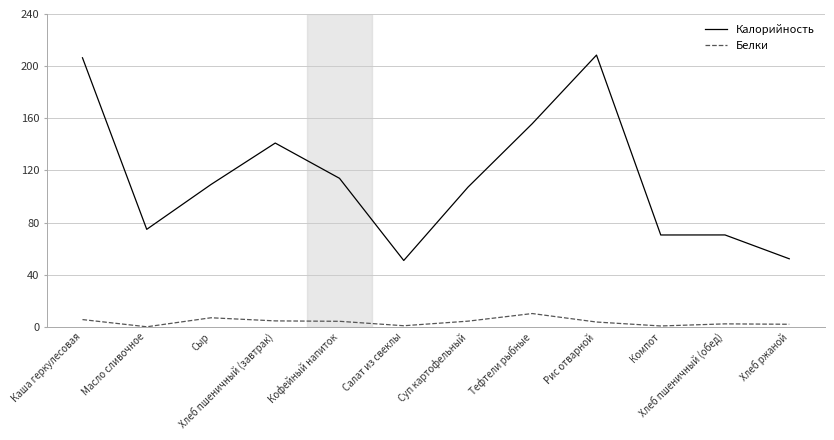

Is the value of Калорийность at Суп картофельный greater than the value of Белки at Хлеб пшеничный (завтрак)?

Yes